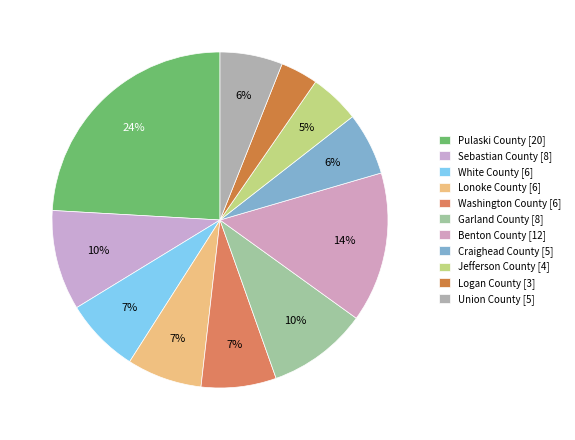

To the nearest percent, what is the average slice percentage?

9%